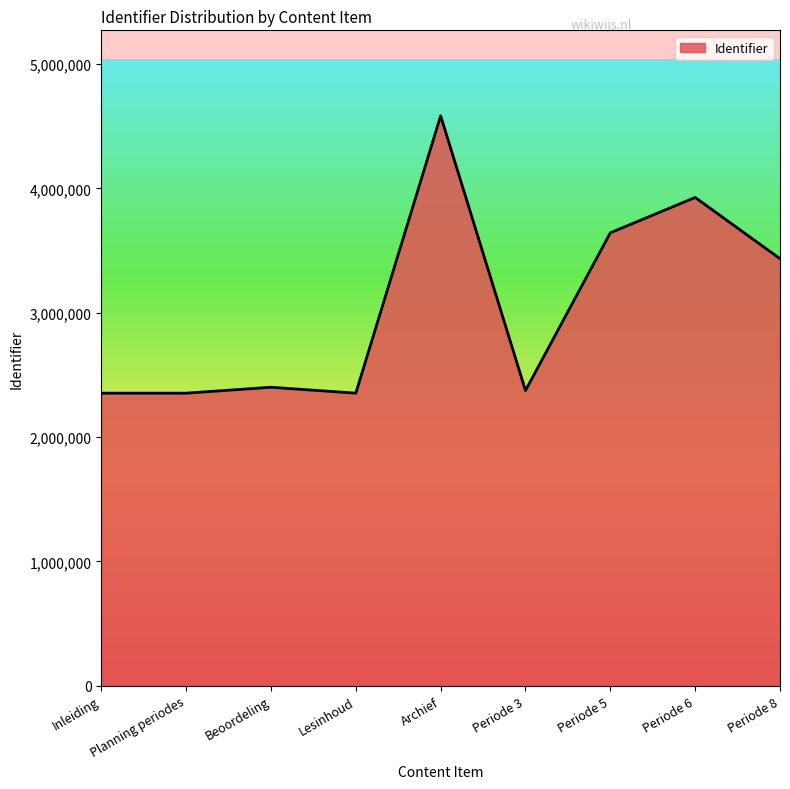

The value at Periode 5 is 3643147. True or false?

True